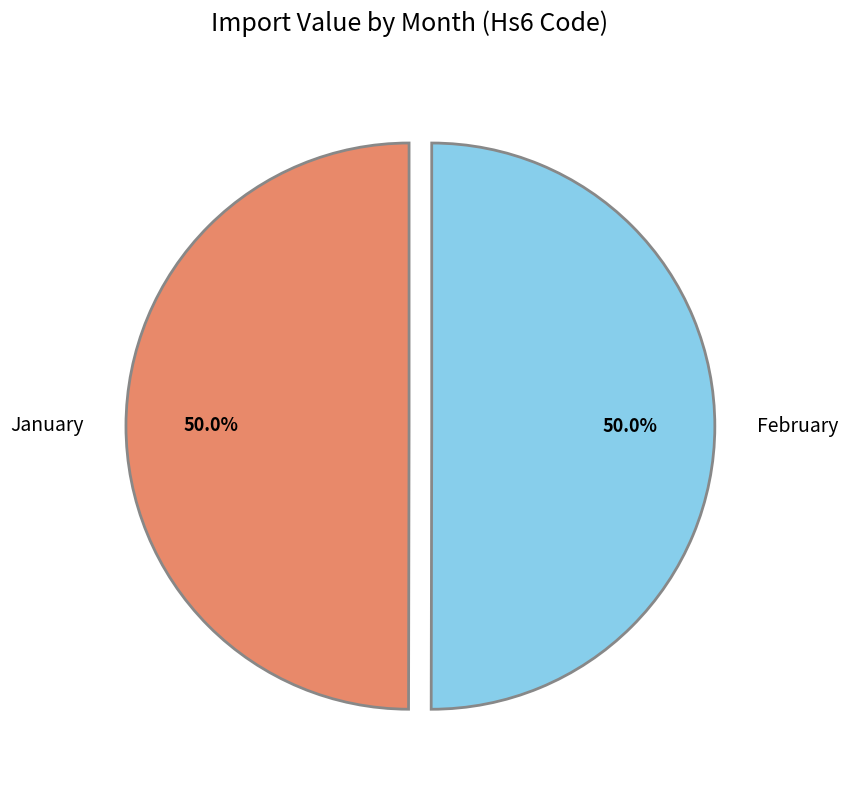

Approximately how many times larger is the value at January compared to February?

1.0